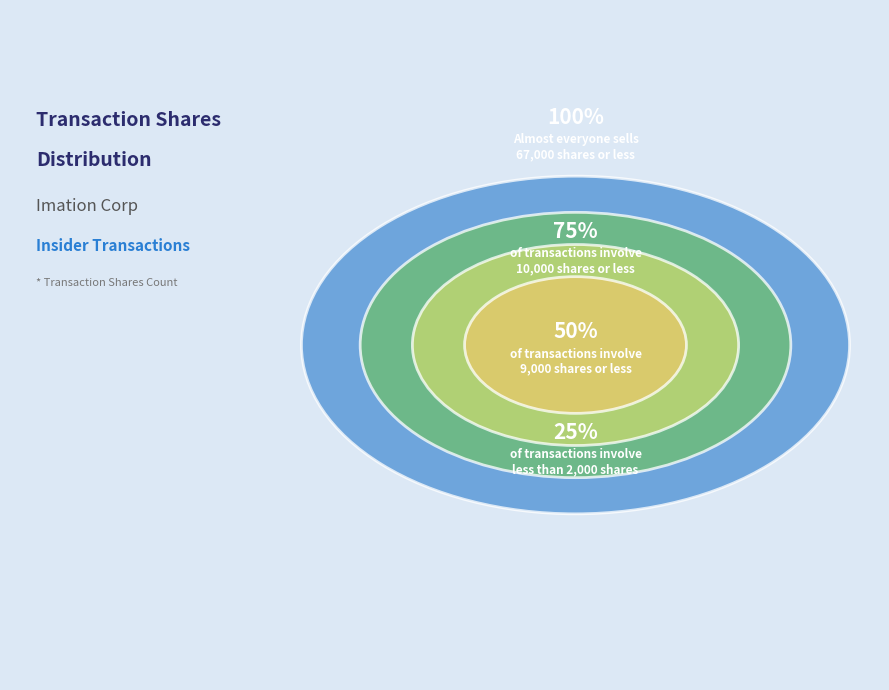

Which has a higher value, 1 or 1?

1